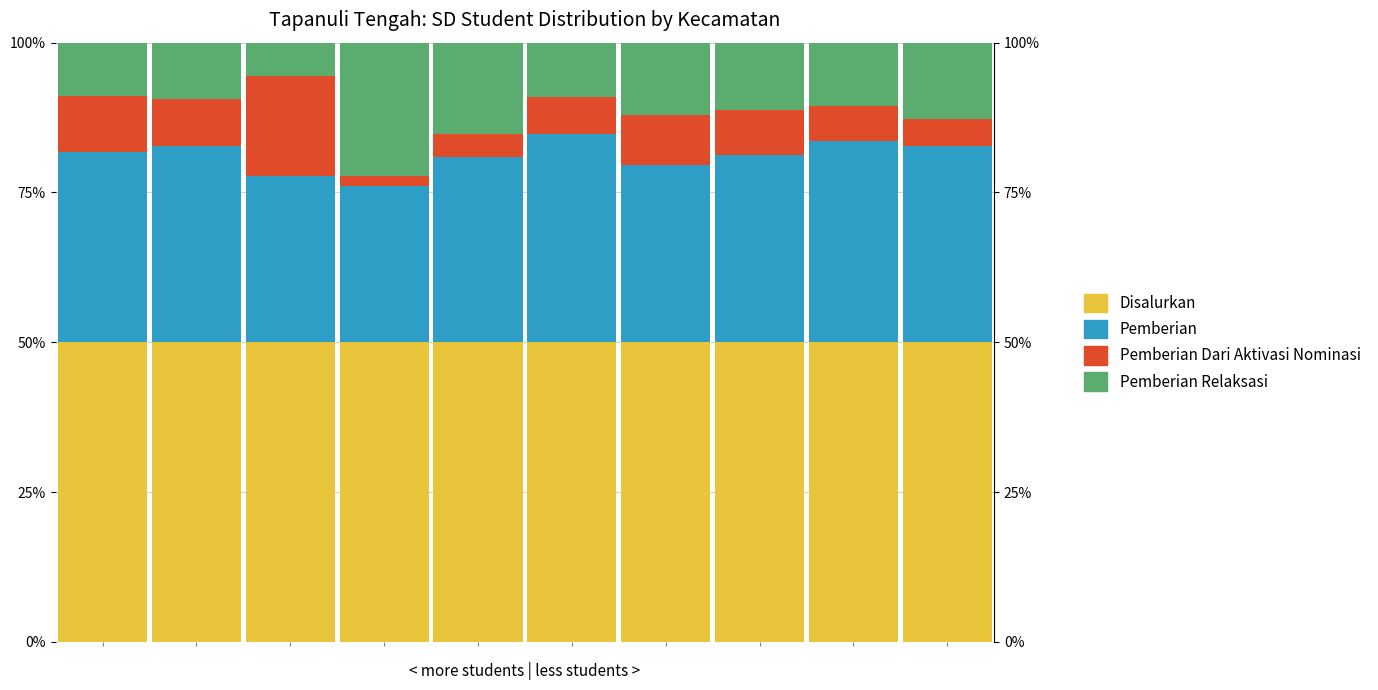

How many values in the Pemberian Relaksasi series are below 11?

5